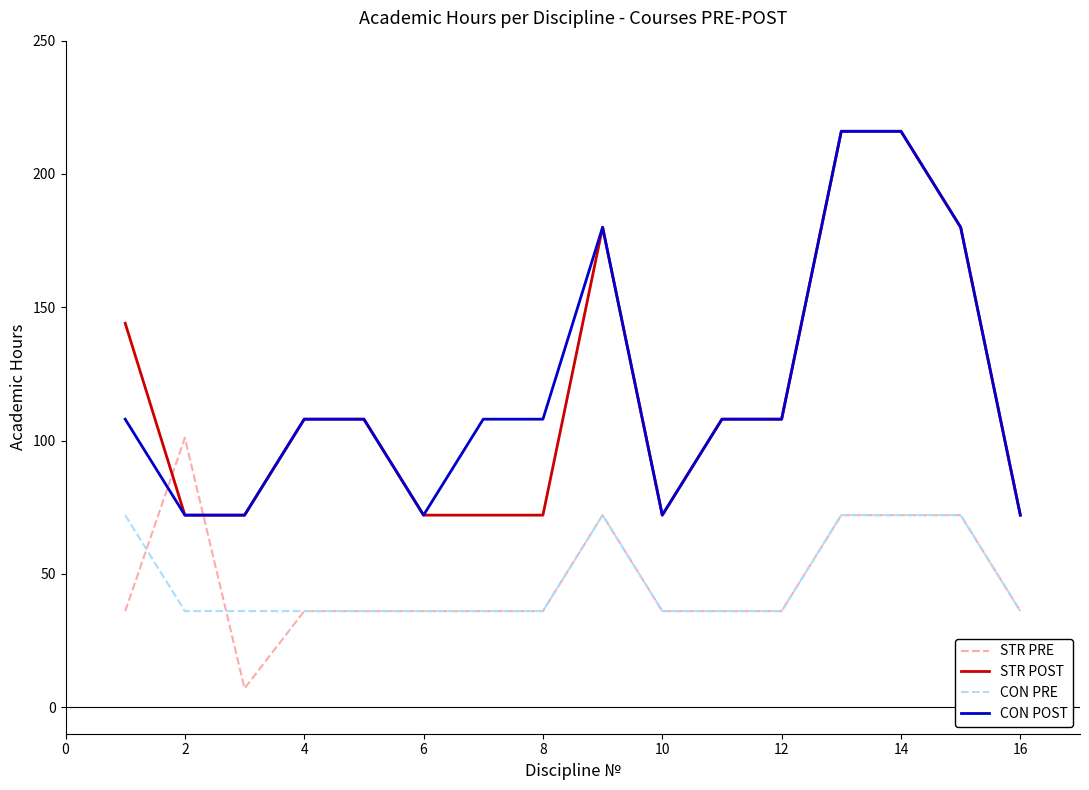

How many CON PRE values are between 36 and 72?

16